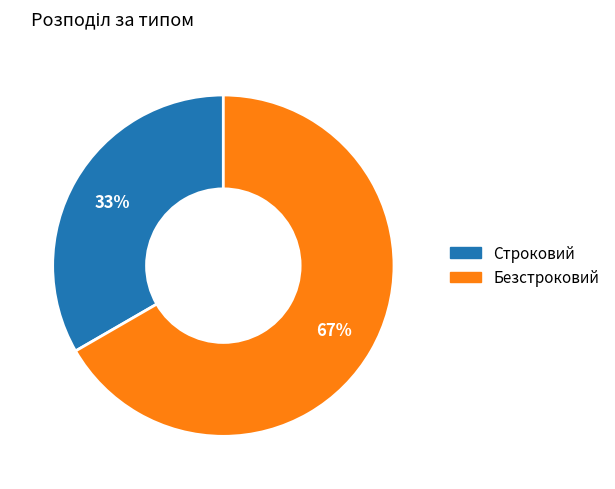

Do Строковий and Безстроковий together represent more than half of the pie?

Yes